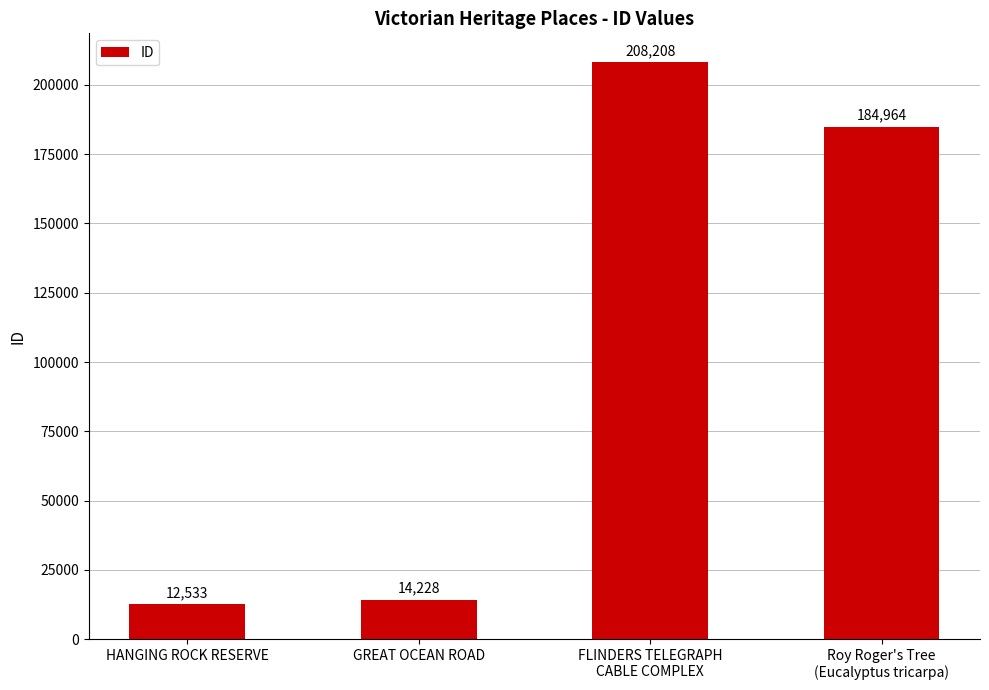

Approximately how many times larger is the value at FLINDERS TELEGRAPH
CABLE COMPLEX compared to Roy Roger's Tree
(Eucalyptus tricarpa)?

1.1